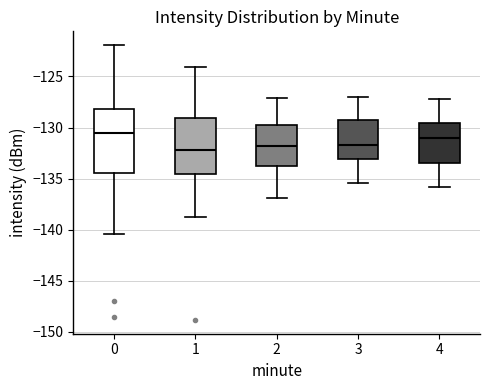

Comparing the boxes themselves (not the whiskers), which one is the tallest?

0